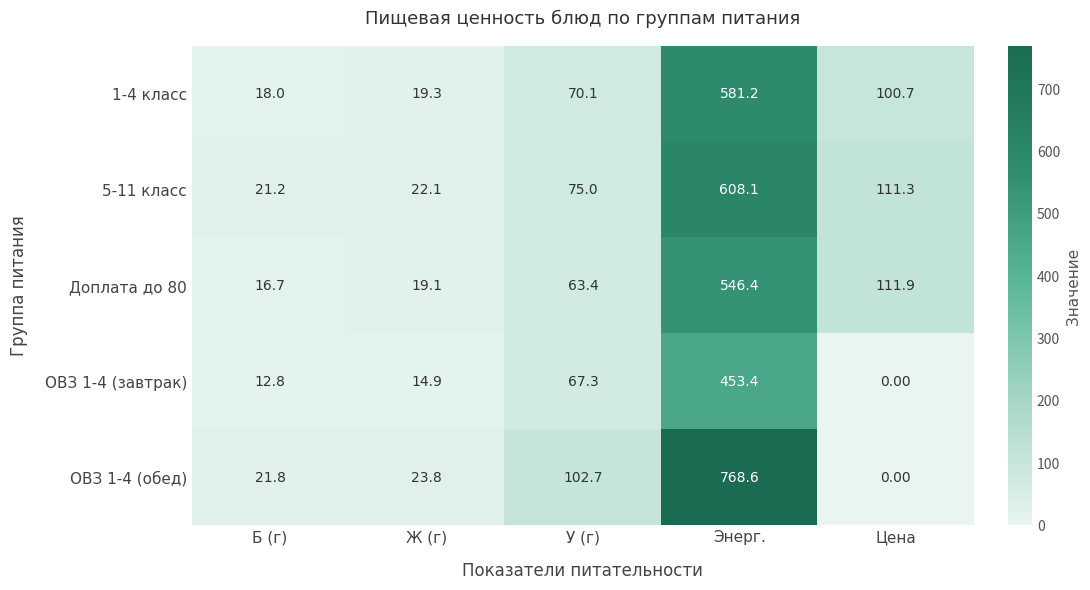

Rank the series by their maximum value, from lowest to highest.

ОВЗ 1-4 (завтрак), Доплата до 80, 1-4 класс, 5-11 класс, ОВЗ 1-4 (обед)